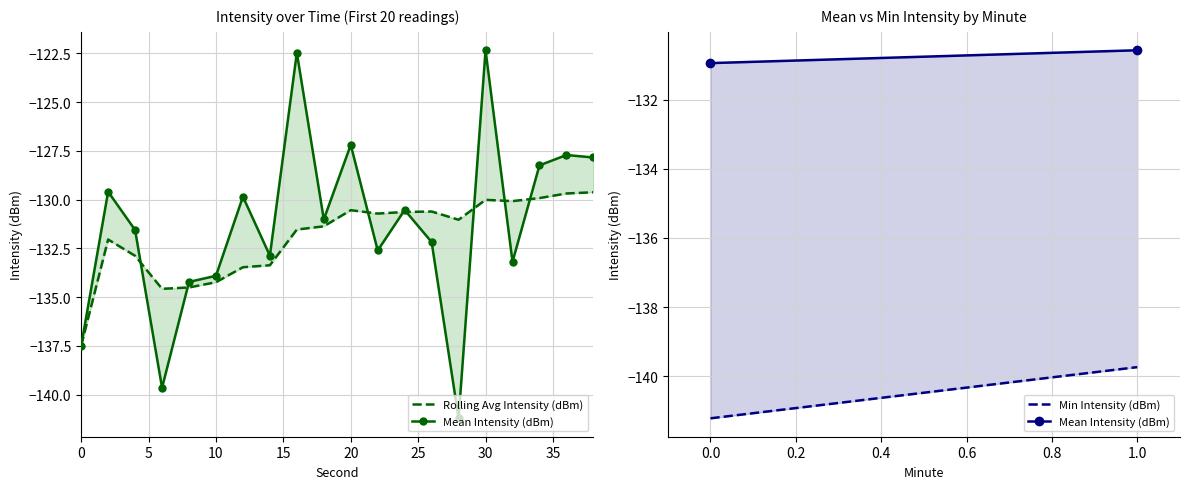

Between 12 and 16, which series saw the biggest shift?

Mean Intensity (dBm)